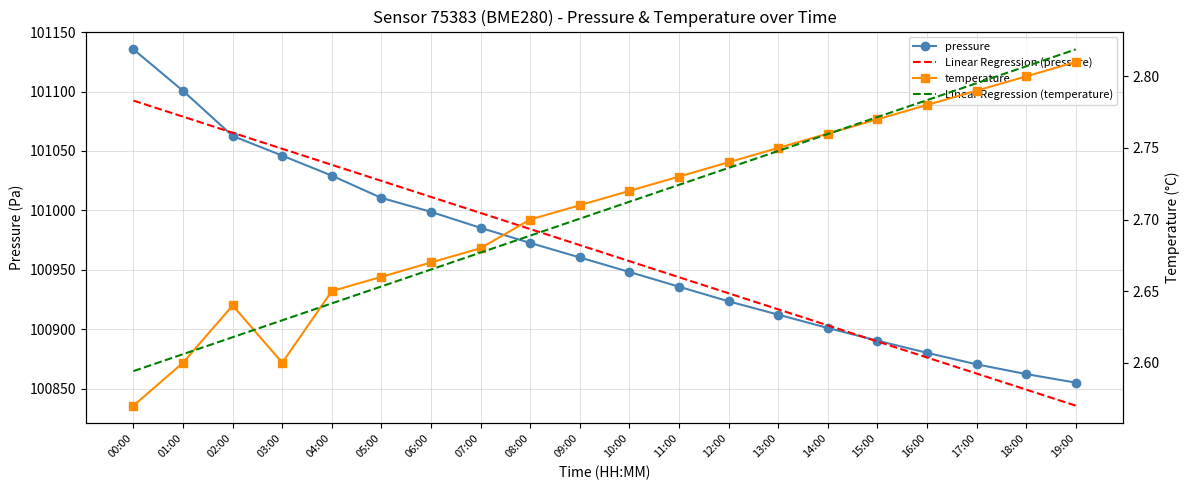

What is the label of the 16th point from the left?

15:00